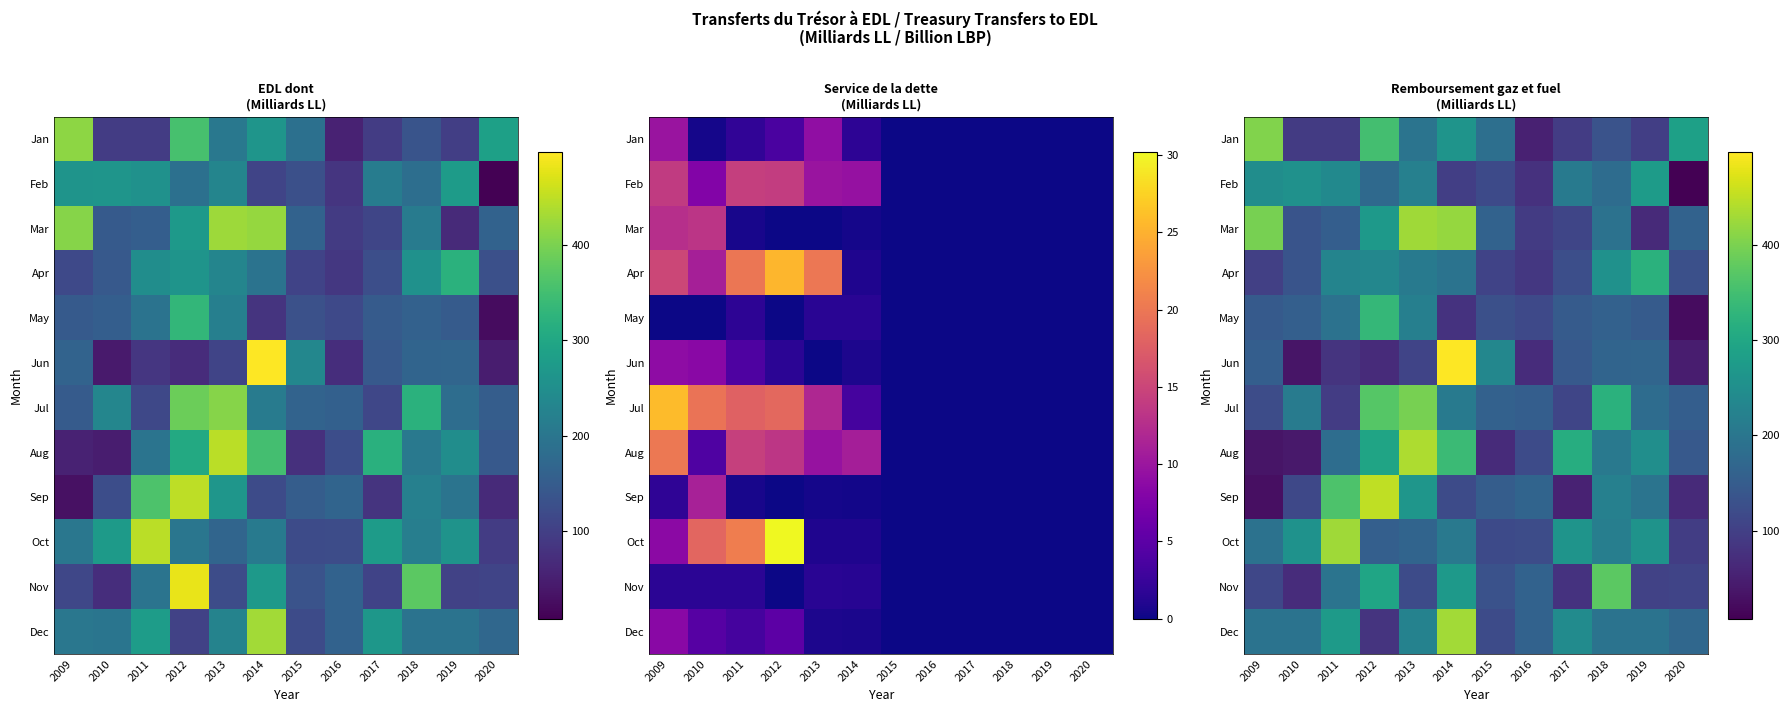

Which has a higher value, 2015 or 2009?

2009